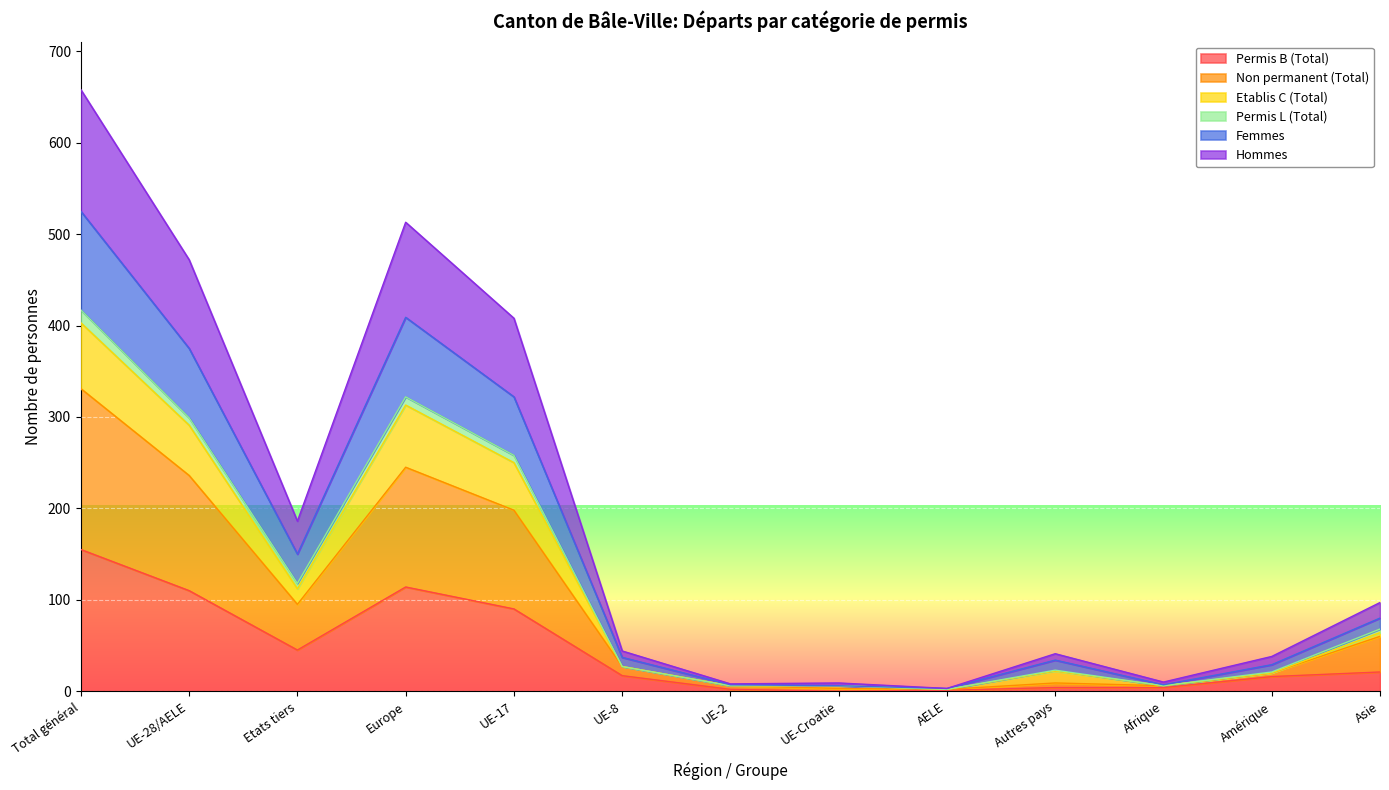

Is it true that Permis B (Total) equals 1 at Autres pays?

False